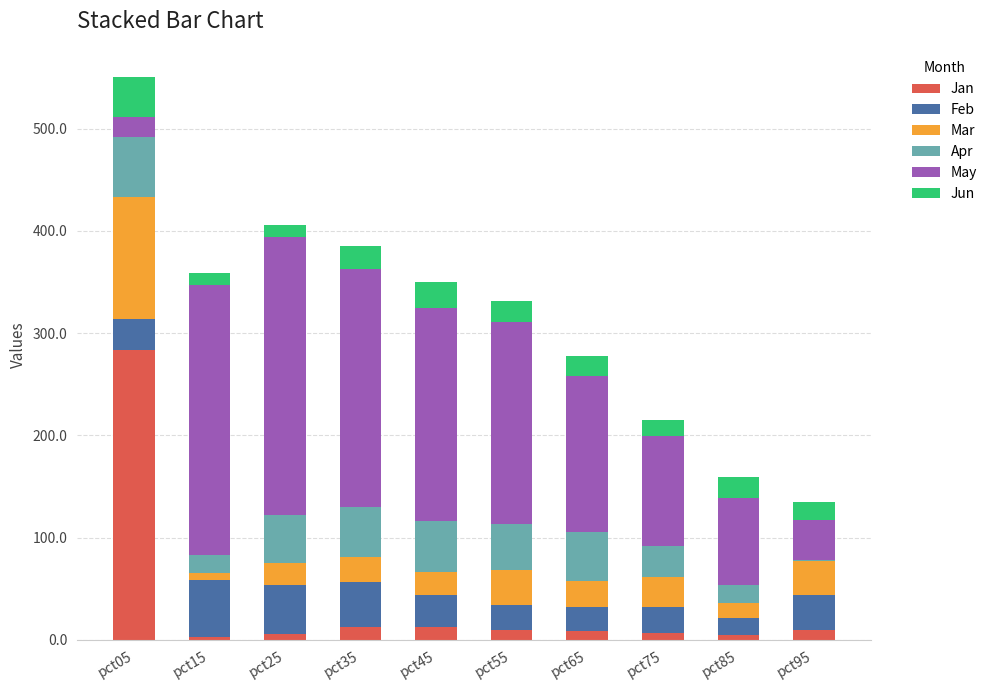

What is the total value across all series at pct05?

550.5